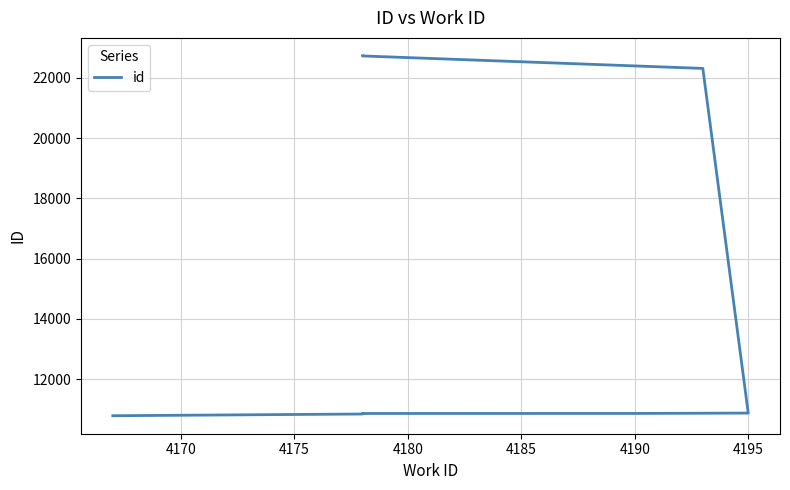

True or false: the data shows 14789 at 4200.

False